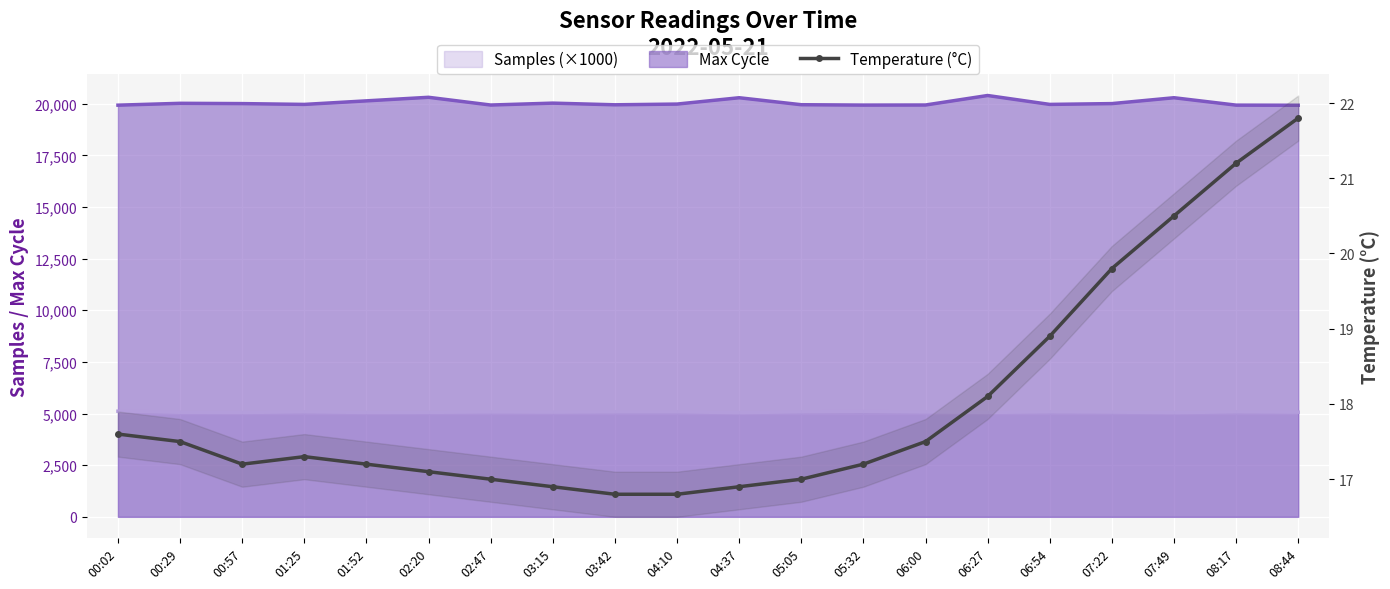

What is the difference between the maximum and minimum values?

5.0